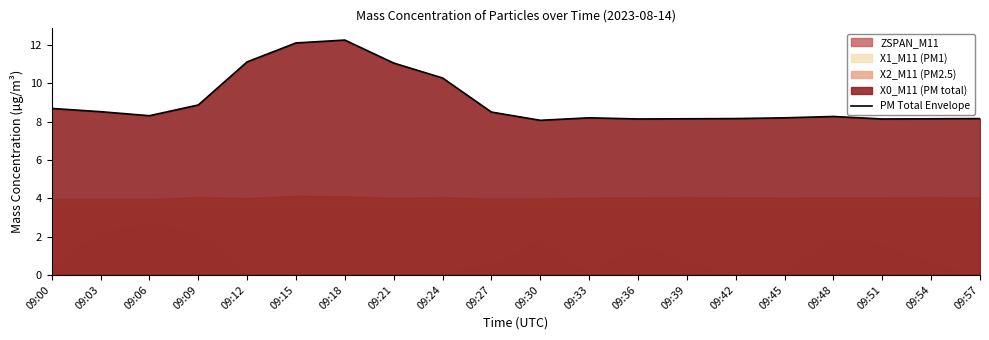

True or false: the data shows 8.7 at 09:00.

True